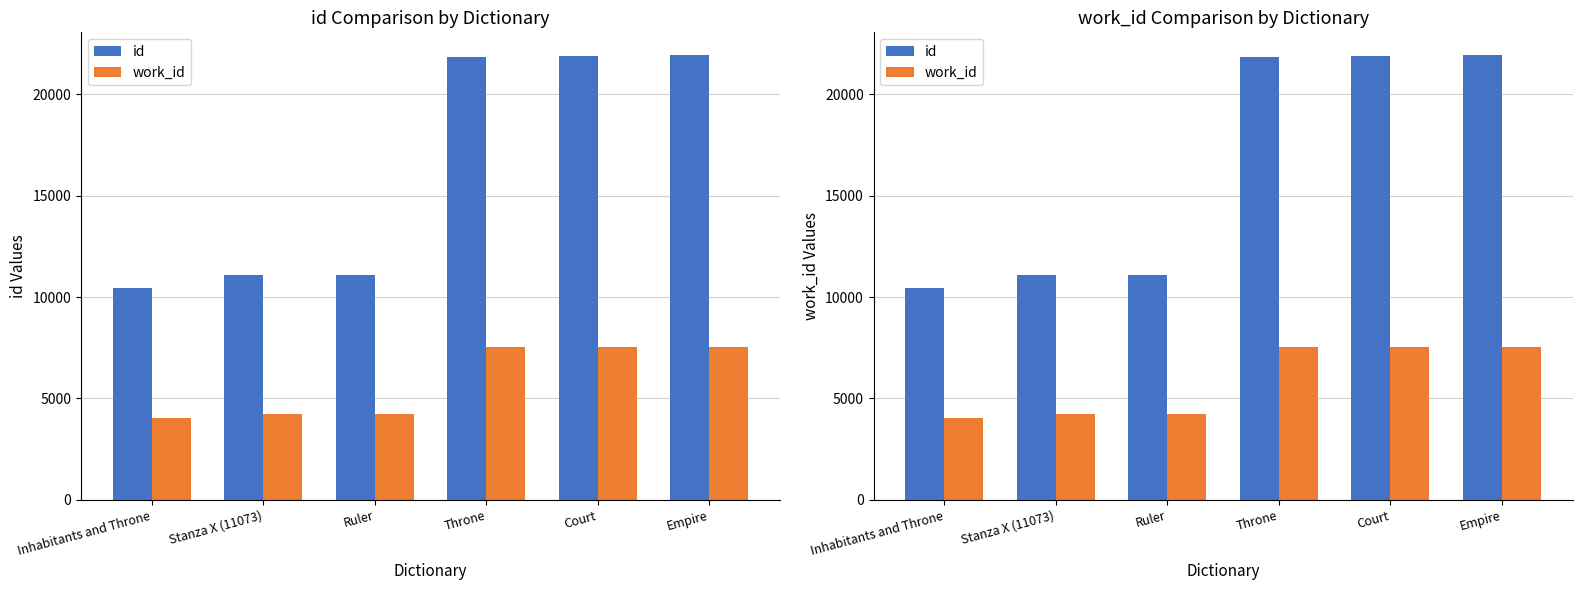

Which series has the widest spread of values?

id